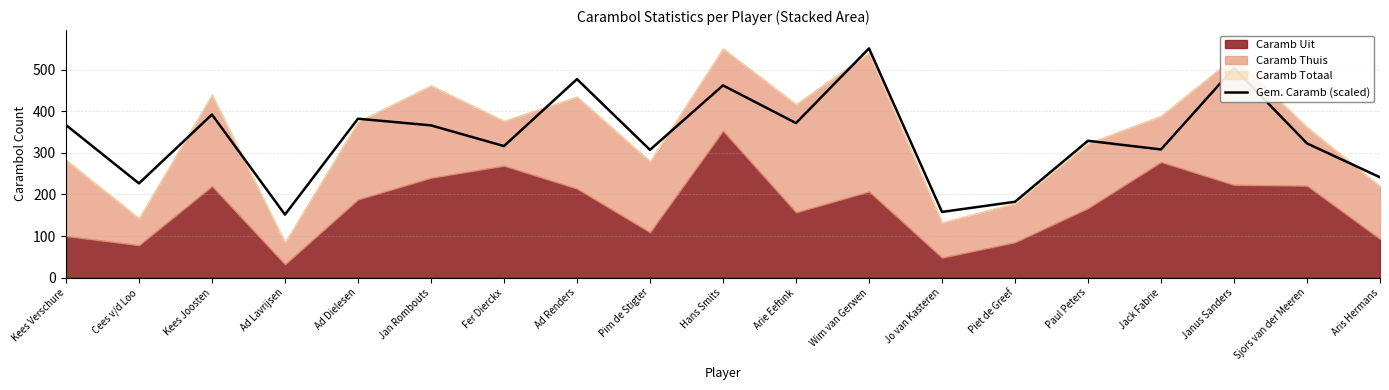

What is the value of the 7th point from the left?

316.3